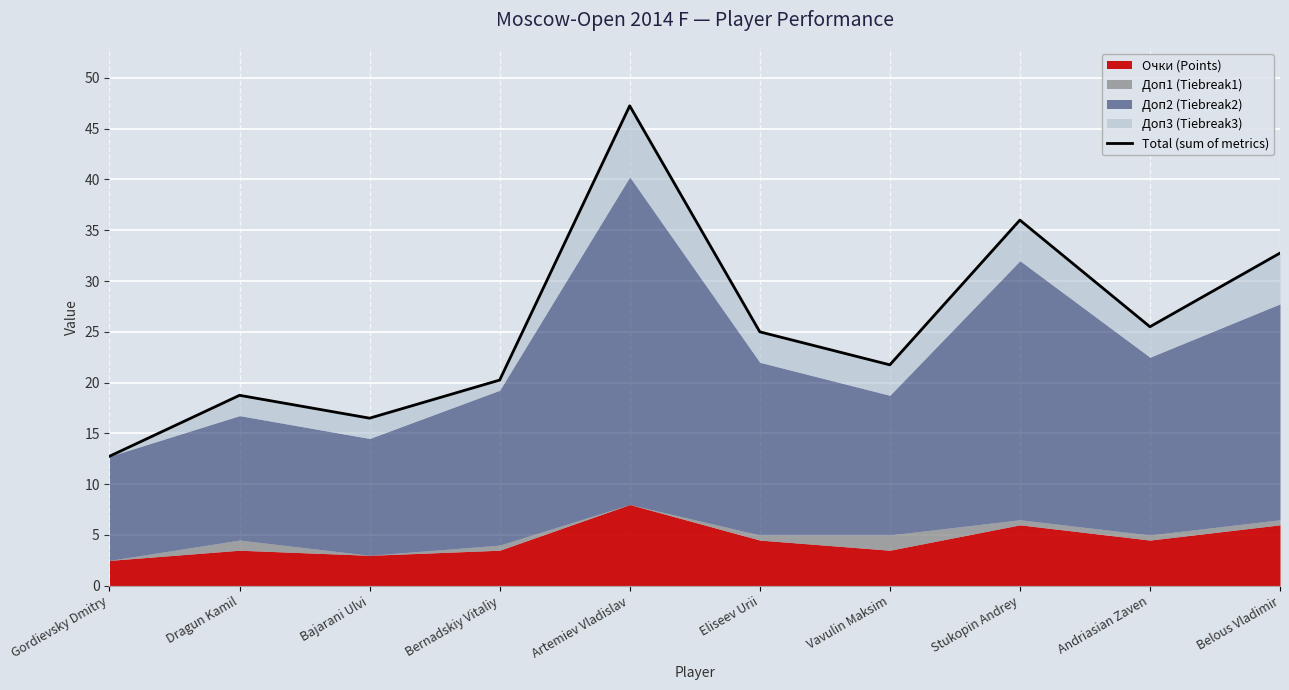

What is the label of the 4th point from the right?

Vavulin Maksim